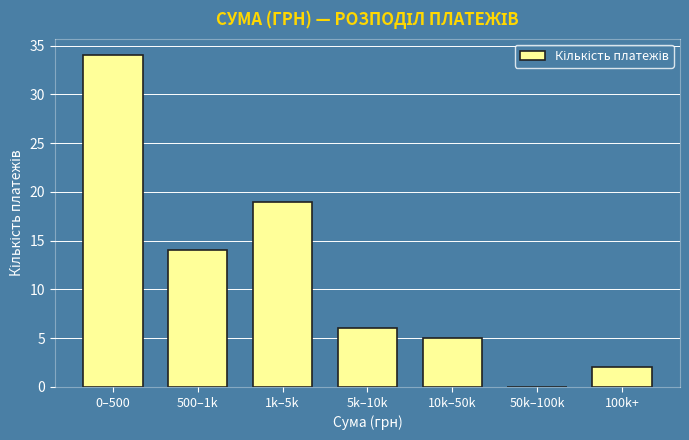

Reading left to right, what are all the values shown in this chart?

0–500=34	500–1k=14	1k–5k=19	5k–10k=6	10k–50k=5	50k–100k=0	100k+=2